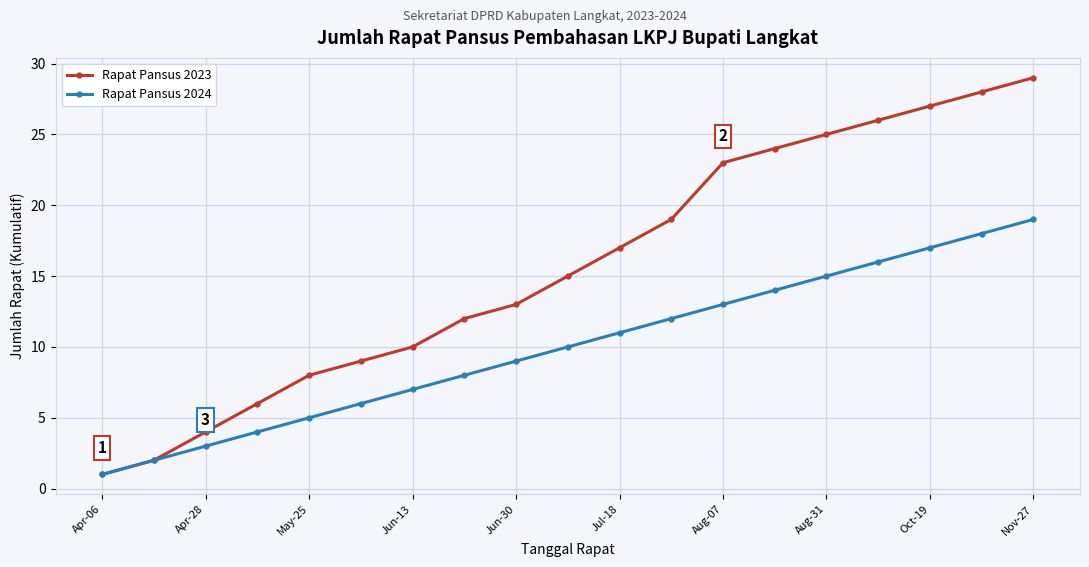

Does the chart display data point markers on the line(s)?

Yes